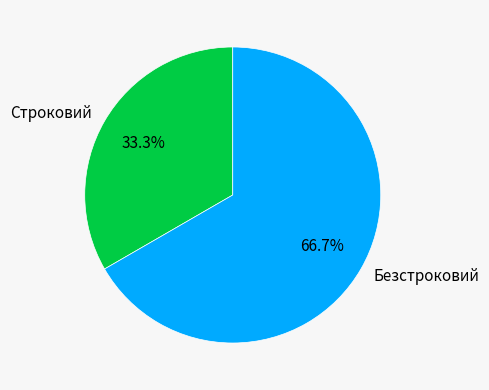

How many slices are in this pie chart?

2